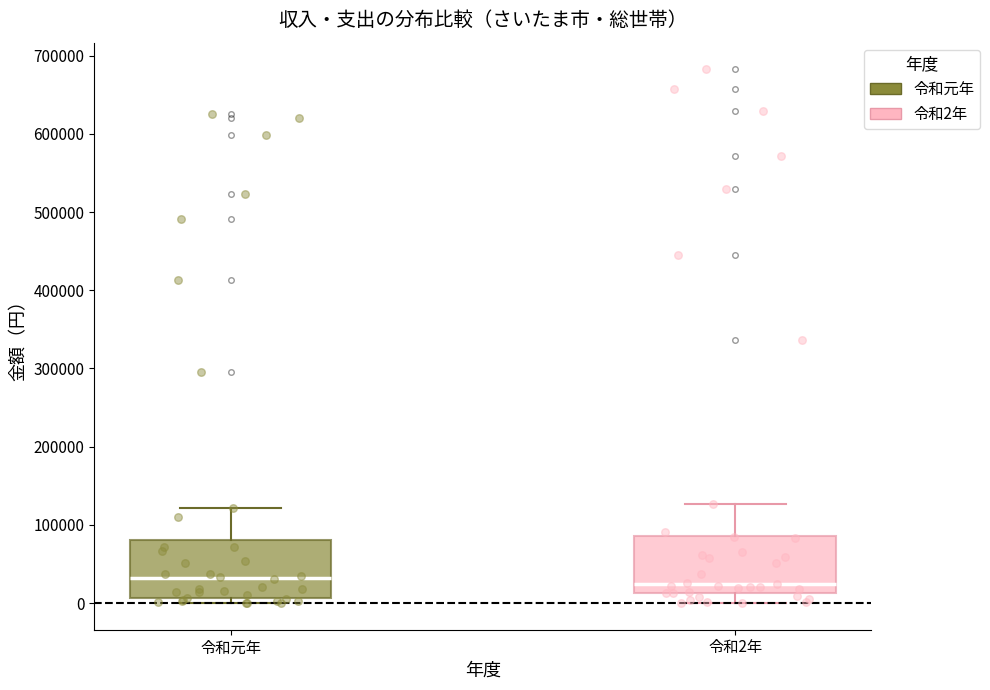

Where is the lower edge of the box for 令和2年 on the y-axis? The values are not printed on the chart, so give them approximately, as read against the axis.

10000